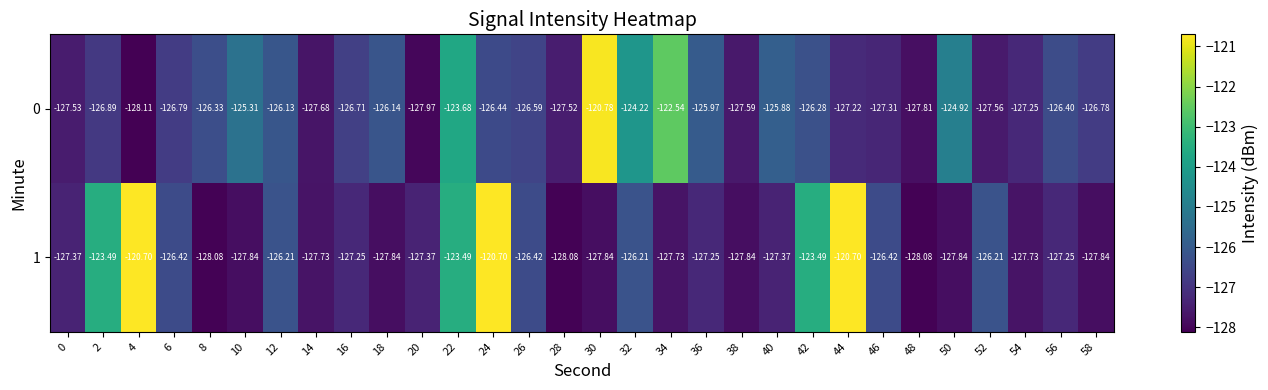

How many data points does each series have?

30